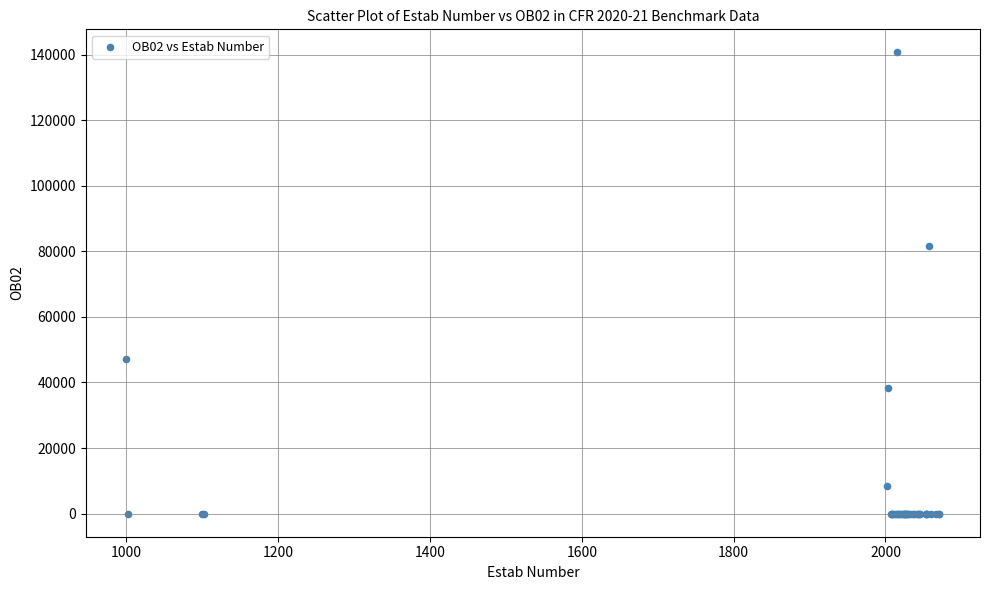

What Y value in the scatter plot is closest to 70332?

81743.9